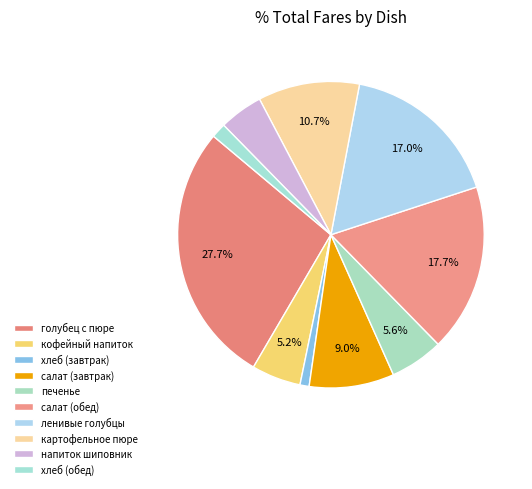

How many segments does this pie chart have?

10